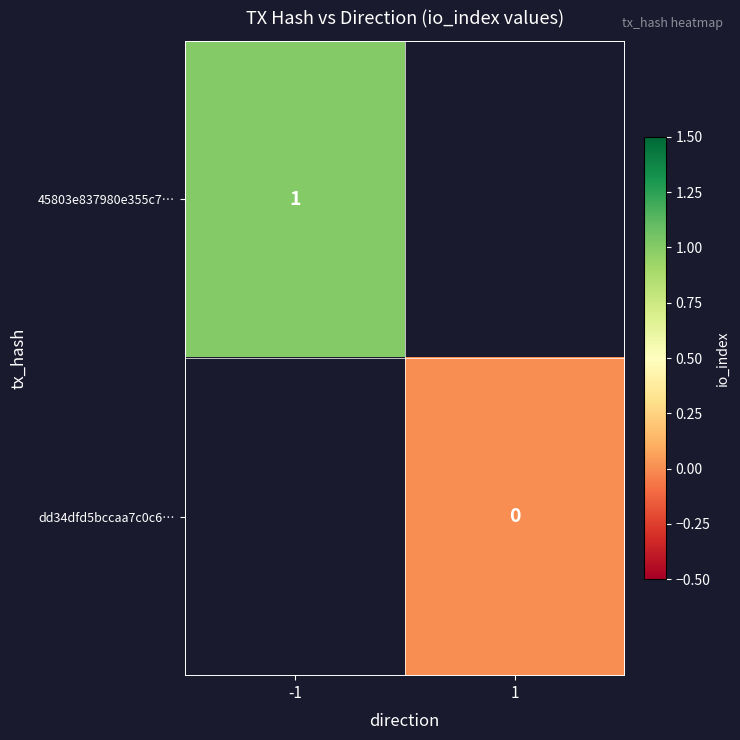

True or false: 45803e837980e355c7… has a value of 1 at -1.

True